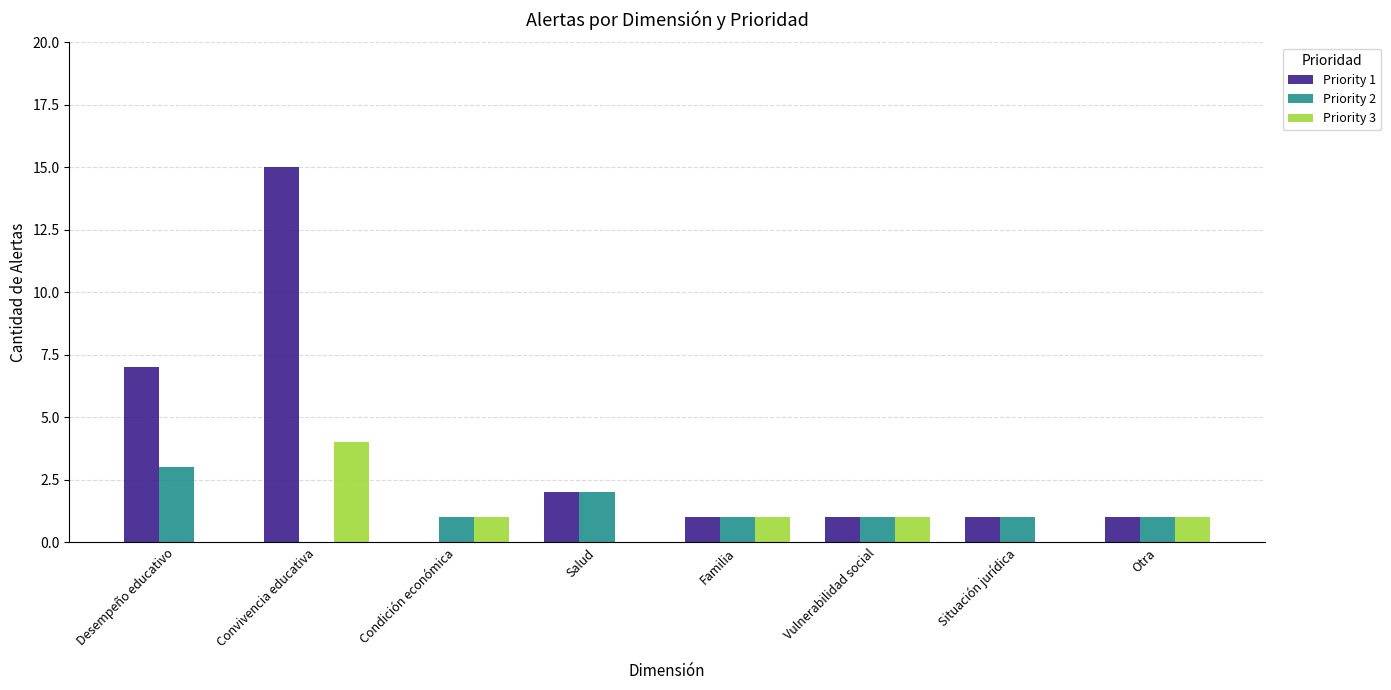

Which series changed the most between Convivencia educativa and Familia?

Priority 1